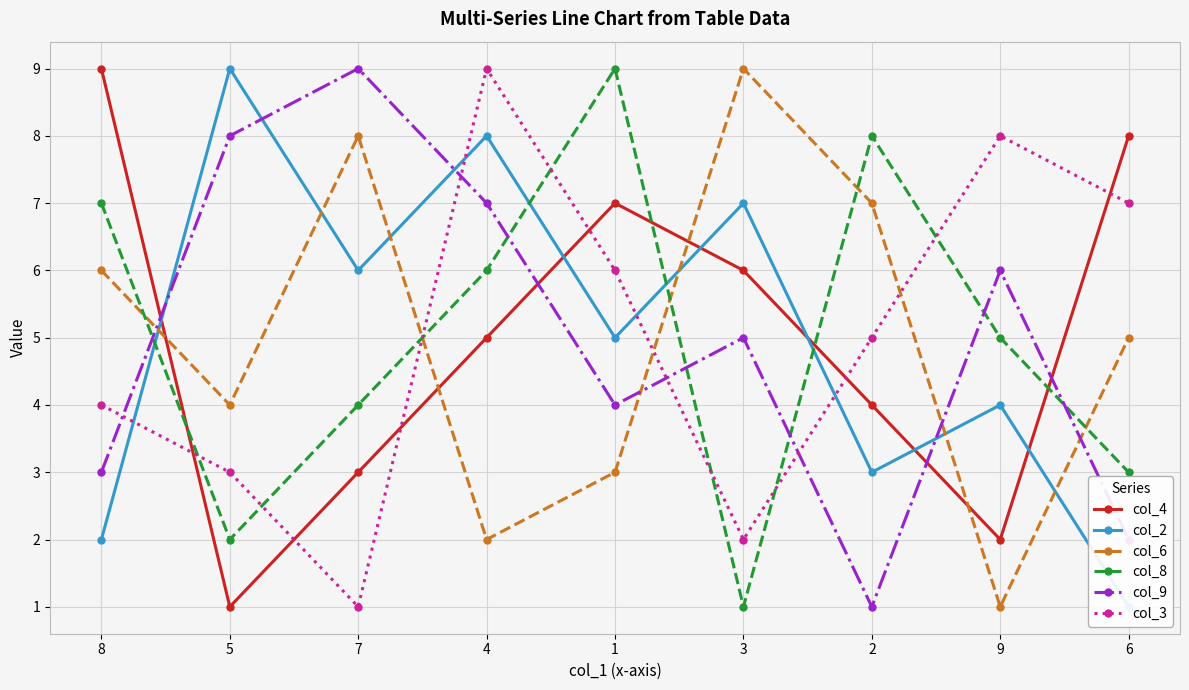

At 1, list the series in order from largest to smallest.

col_8, col_4, col_3, col_2, col_9, col_6